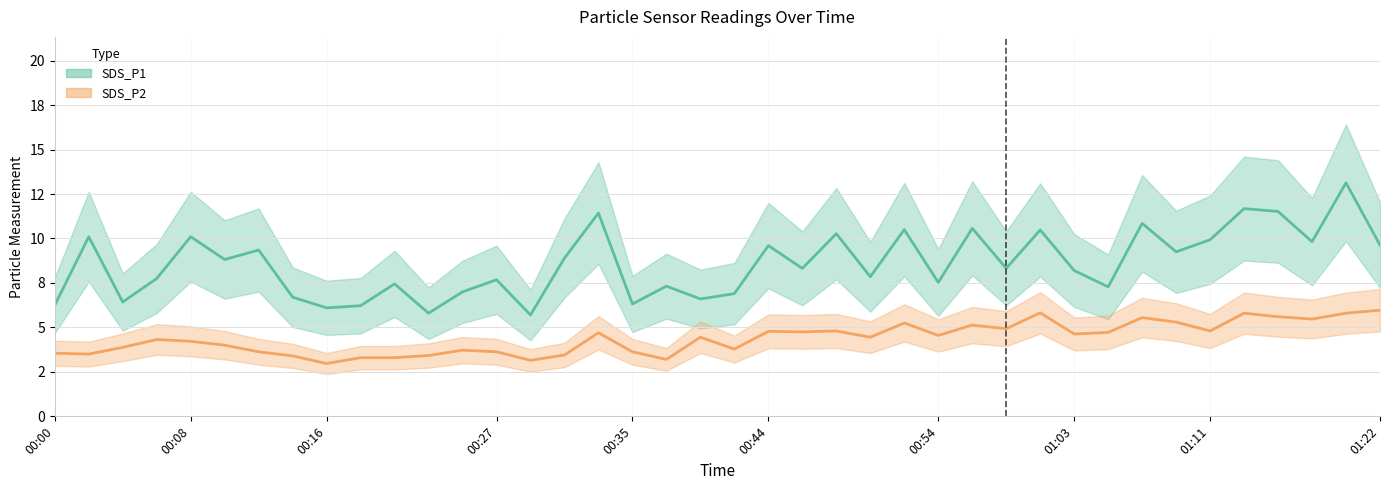

True or false: SDS_P2 has more than 0 interior local peaks.

True